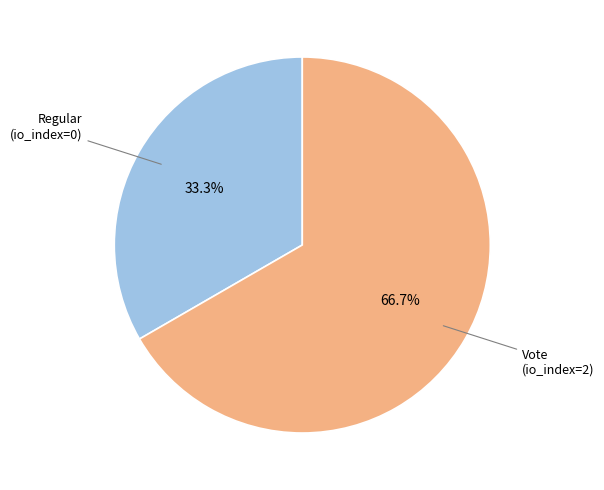

To the nearest percent, what is the difference between the largest and smallest slice percentages?

33%